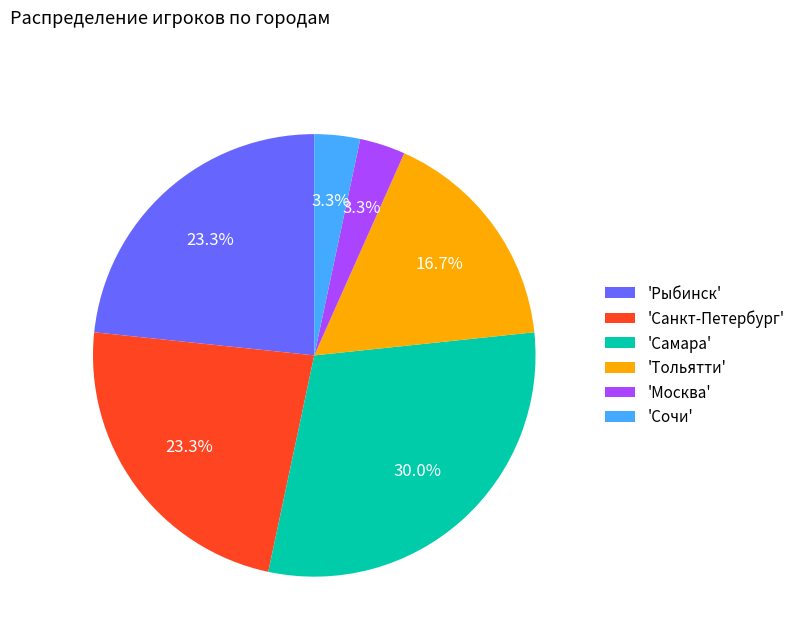

Approximately how many times larger is the value at 'Тольятти' compared to 'Самара'?

0.6